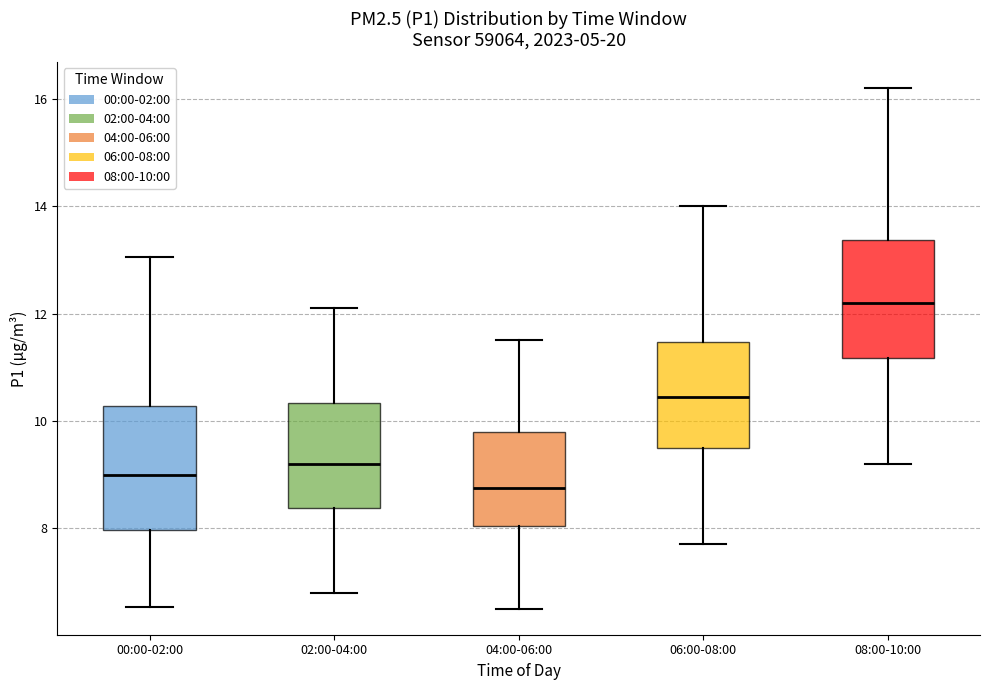

Reading left to right, read every box against the y-axis: the position of its median line, the range the box covers, and the ends of its whiskers. The values are not printed on the chart, so give them approximately, as read against the axis.

00:00-02:00: median 9.0, box 8.0 to 10.2, whiskers 6.6 to 13.0
02:00-04:00: median 9.2, box 8.4 to 10.4, whiskers 6.8 to 12.2
04:00-06:00: median 8.8, box 8.0 to 9.8, whiskers 6.6 to 11.6
06:00-08:00: median 10.4, box 9.6 to 11.4, whiskers 7.8 to 14.0
08:00-10:00: median 12.2, box 11.2 to 13.4, whiskers 9.2 to 16.2